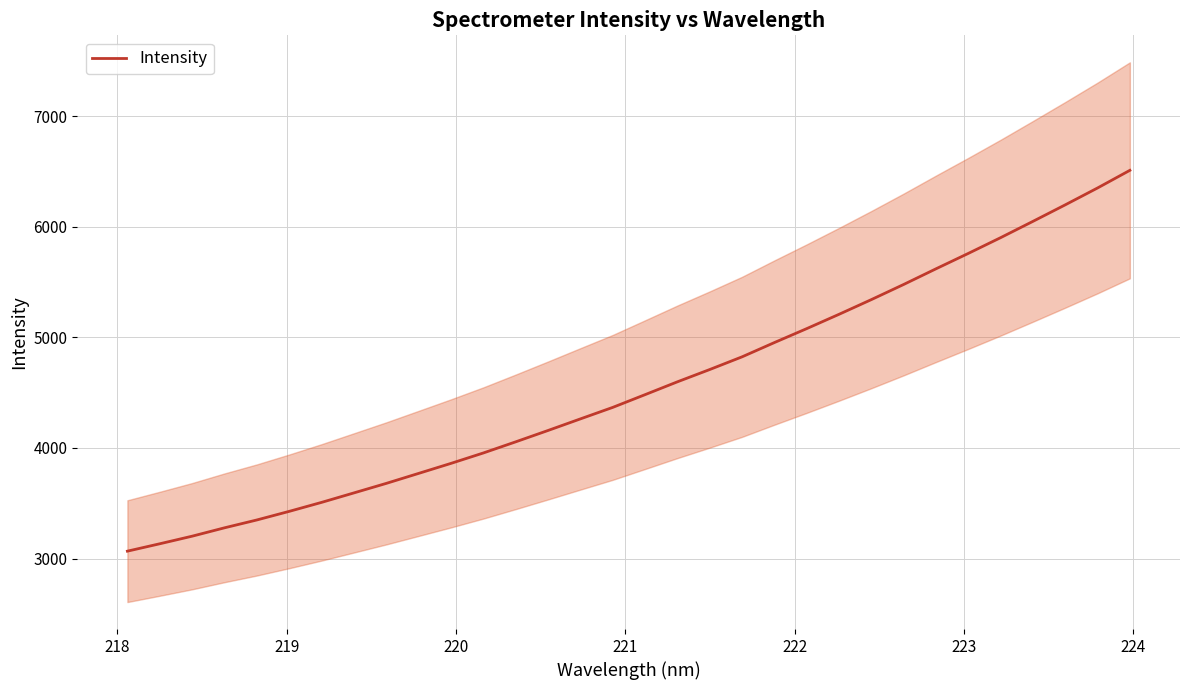

Does the chart have visible grid lines?

Yes